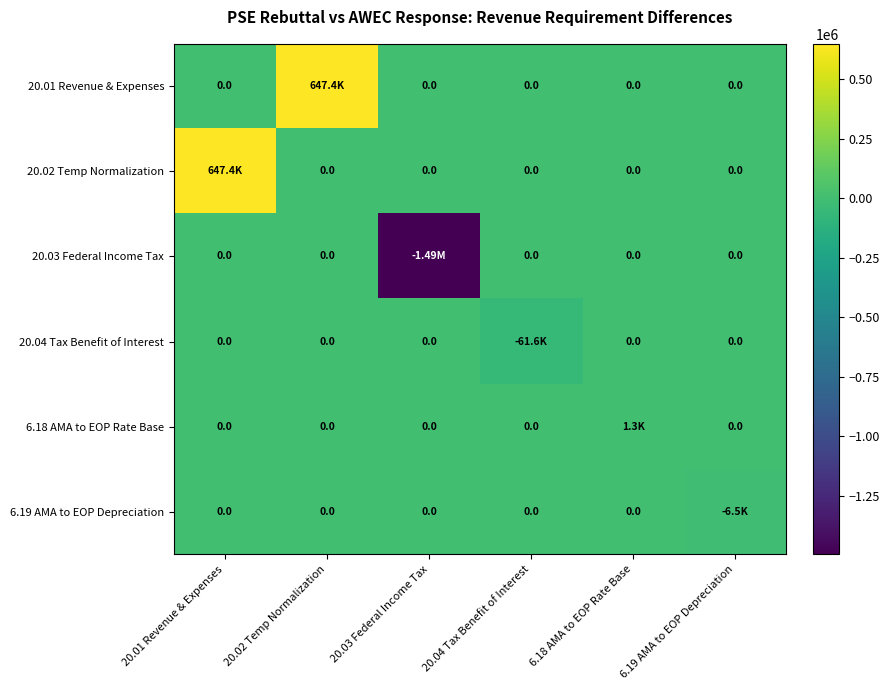

What is the total value across all series at 20.04 Tax Benefit of Interest?

-61625.0